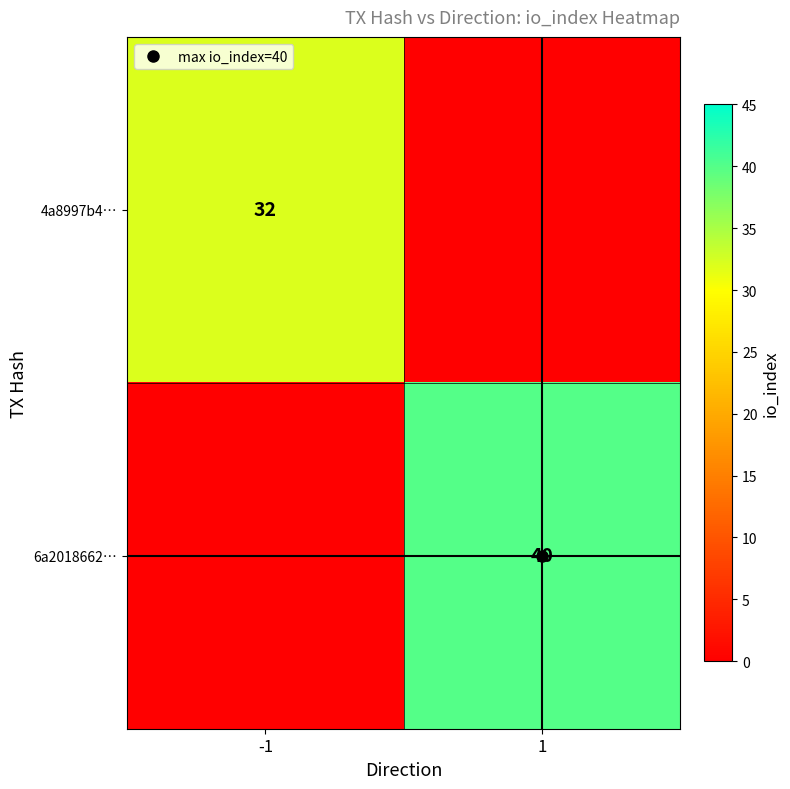

Rank the series at 1 from highest to lowest value.

6a2018662…, 4a8997b4…